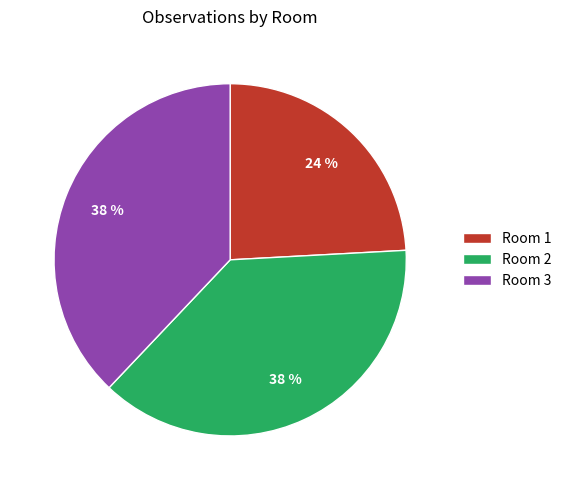

What is the ratio of the value at Room 2 to the value at Room 1?

1.6